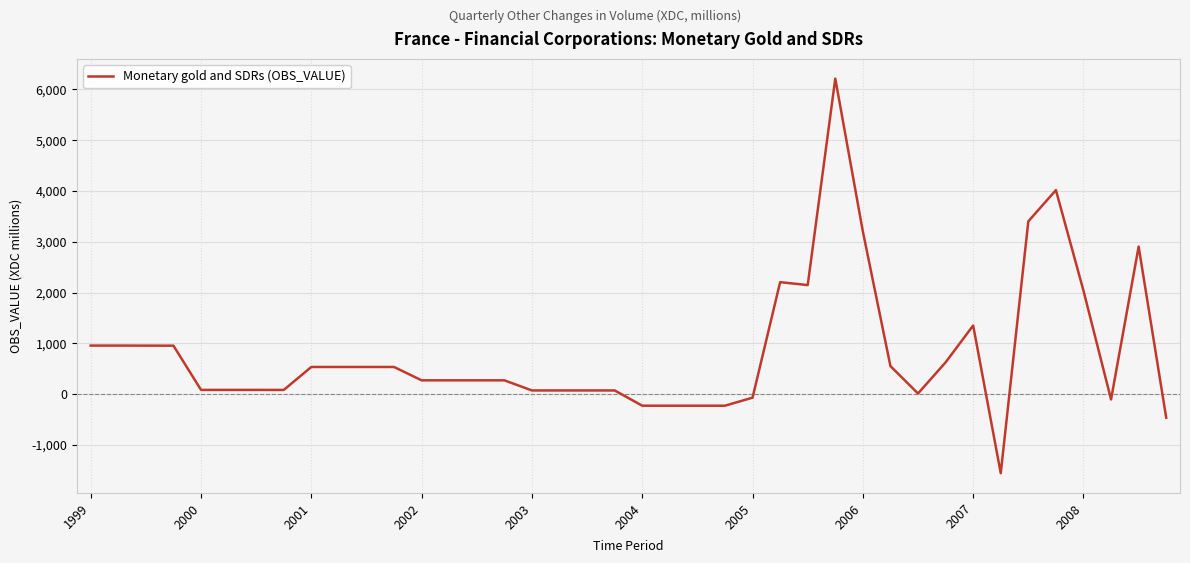

What is the maximum value shown in the chart?

6212